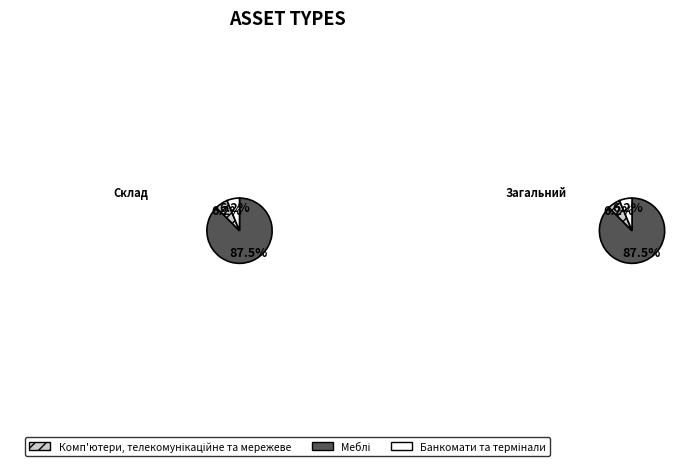

Is there any slice that represents more than half of the pie?

Yes